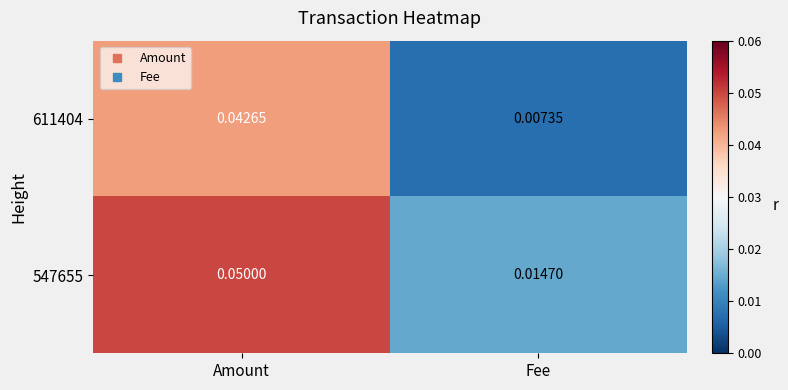

List the series in order of their peak value, lowest first.

611404, 547655